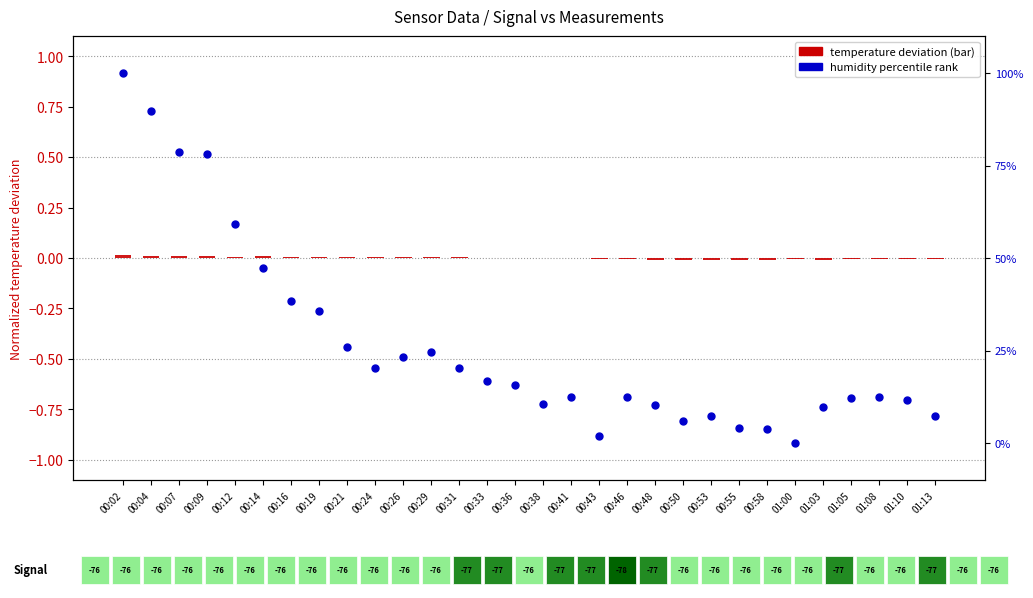

Which series has the widest spread of Y values?

humidity percentile